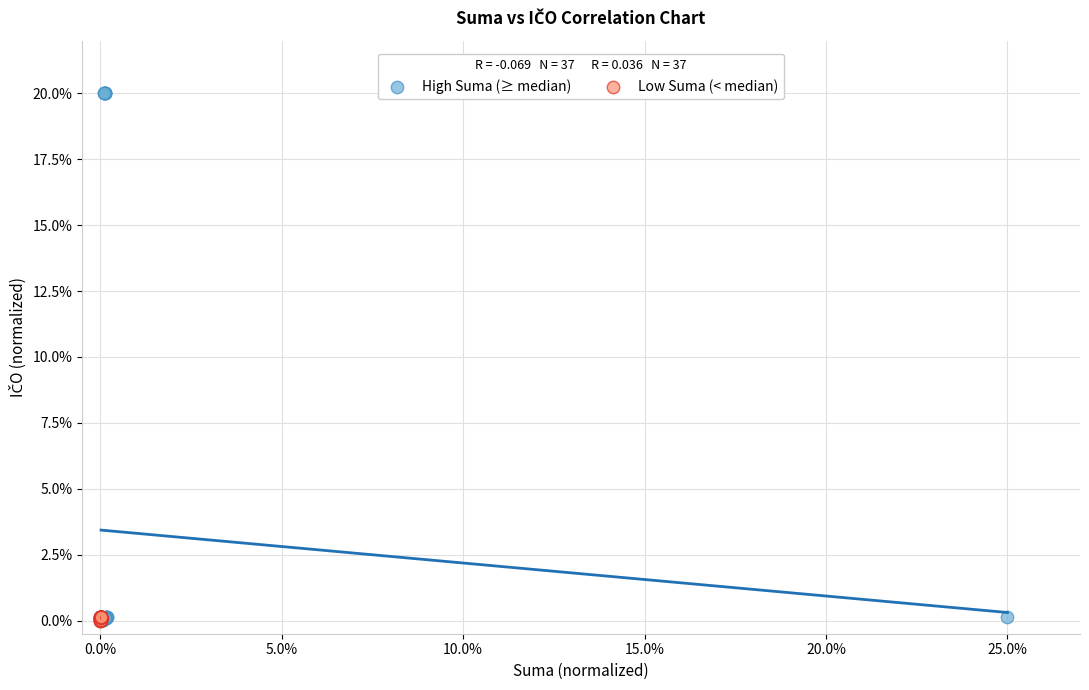

Which series has the largest Y range (max minus min)?

High Suma (≥ median)